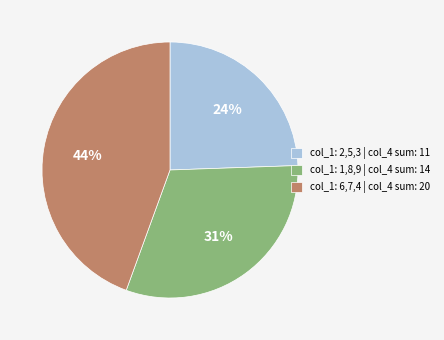

What percentage is the col_1: 2,5,3 | col_4 sum: 11 slice, to the nearest percent?

24%